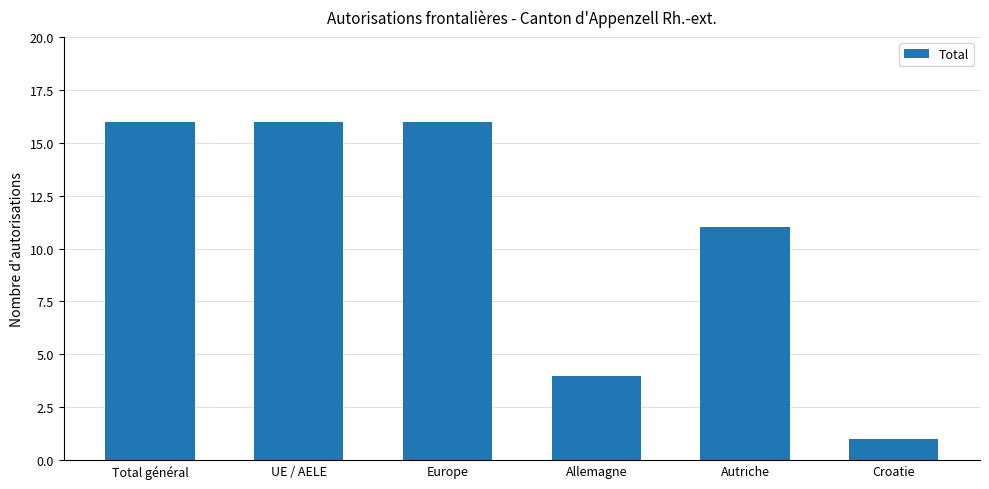

How many categories are shown in the chart?

6